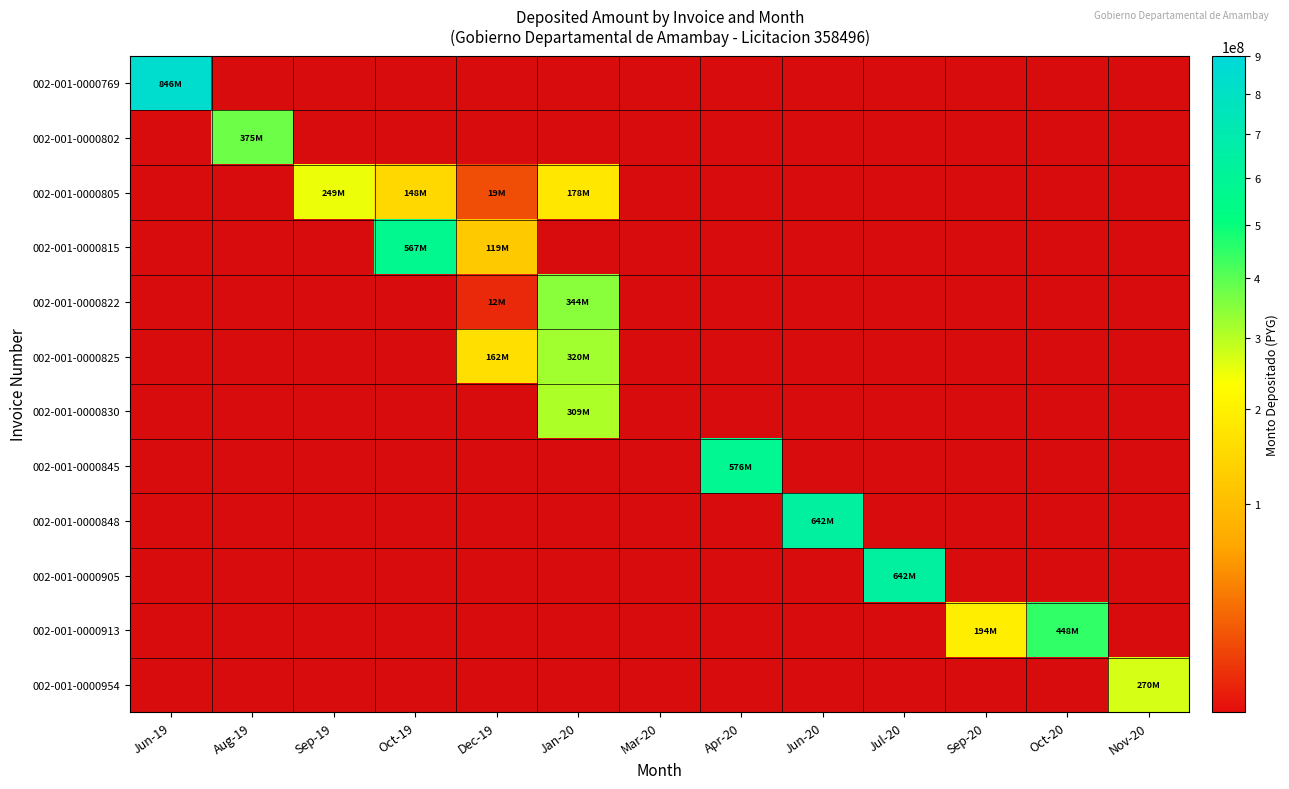

How many categories are shown in the chart?

13